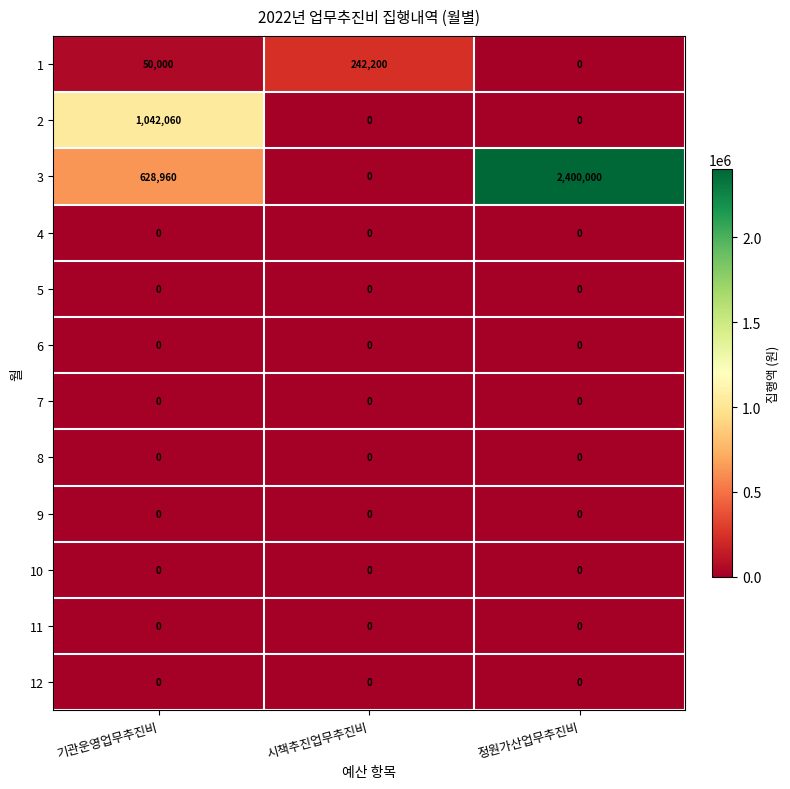

List the labels in order of 1 value, largest first.

시책추진업무추진비, 기관운영업무추진비, 정원가산업무추진비